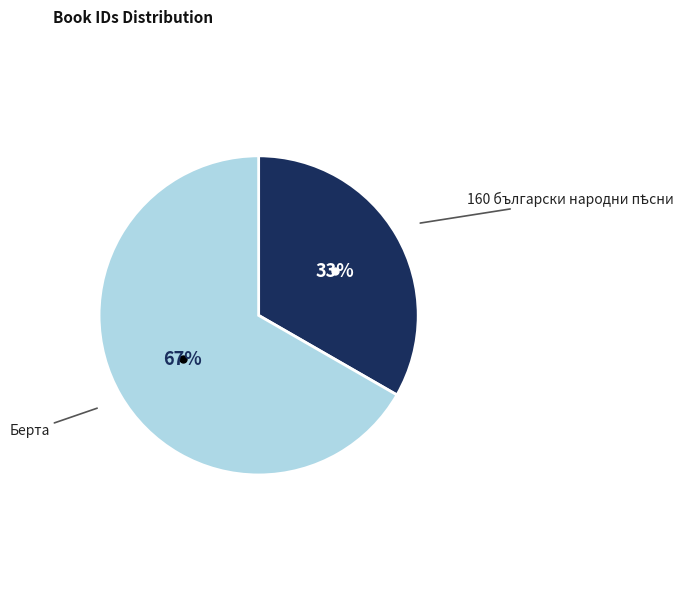

Is there a majority slice in this chart?

Yes